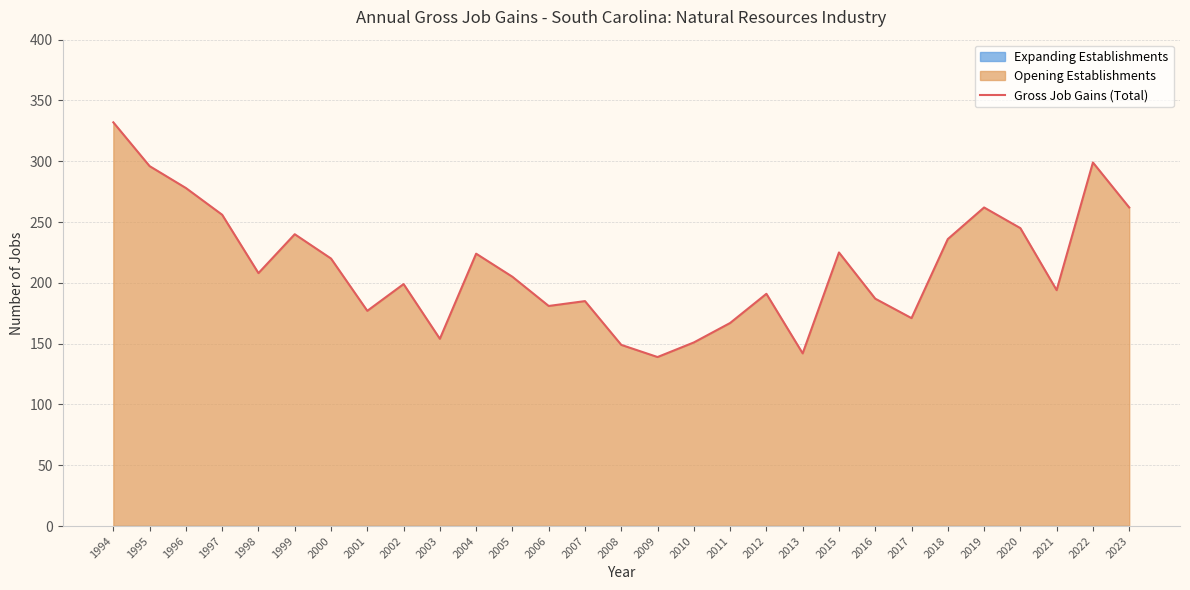

What is the sum of the values at 1998 and 2019?

470